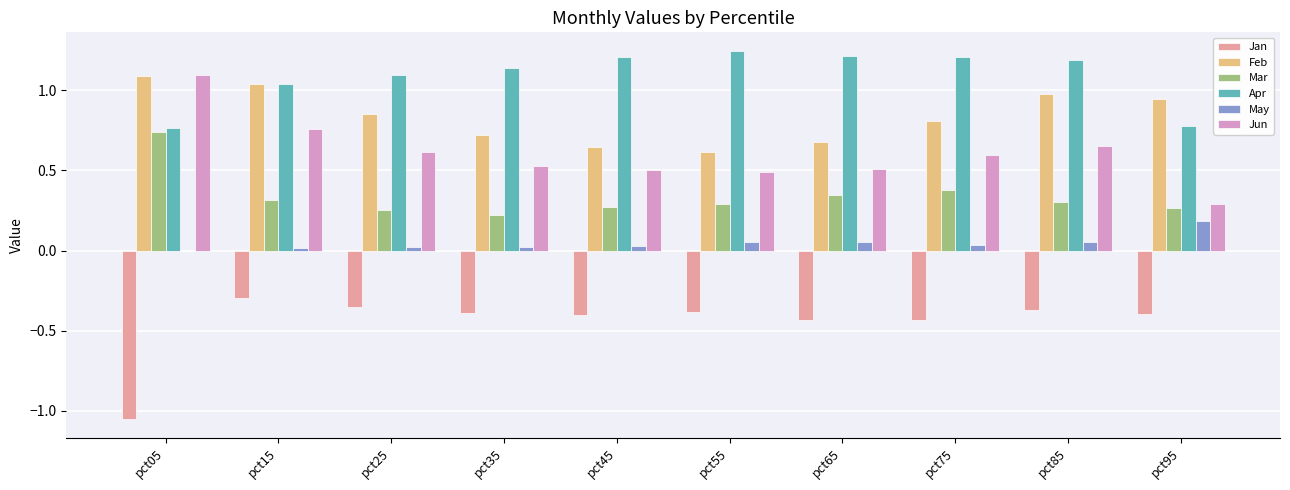

Where is Apr nearest to the value 1?

pct15